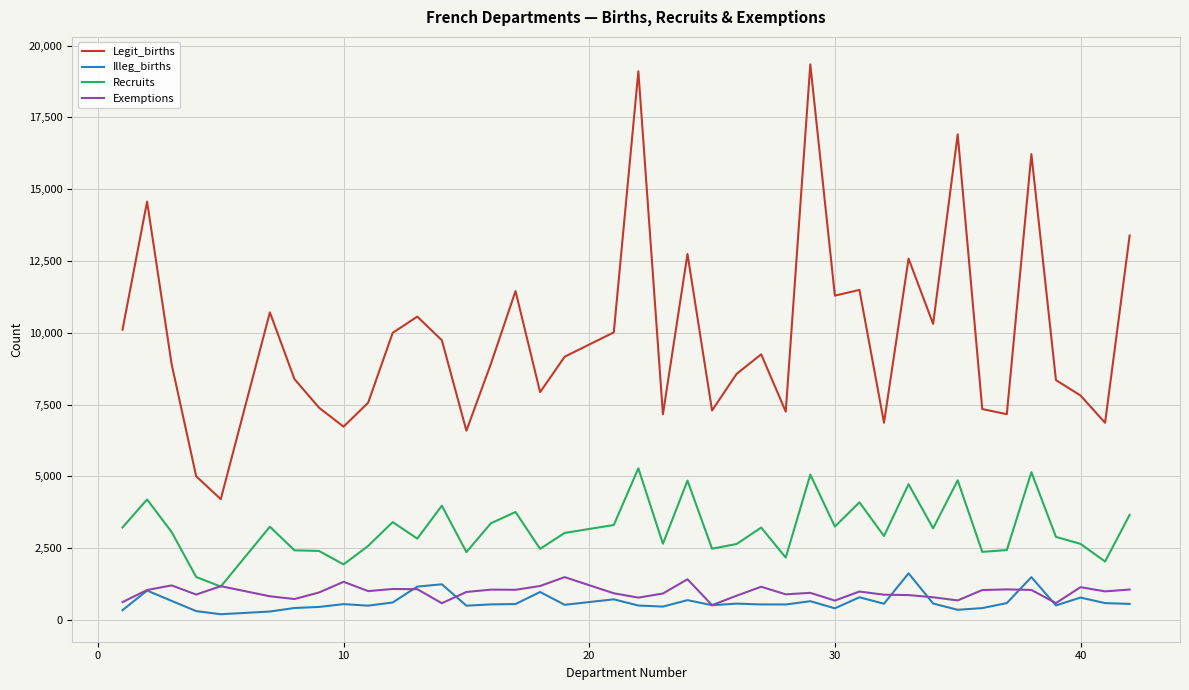

True or false: Recruits and Illeg_births cross at least once.

False